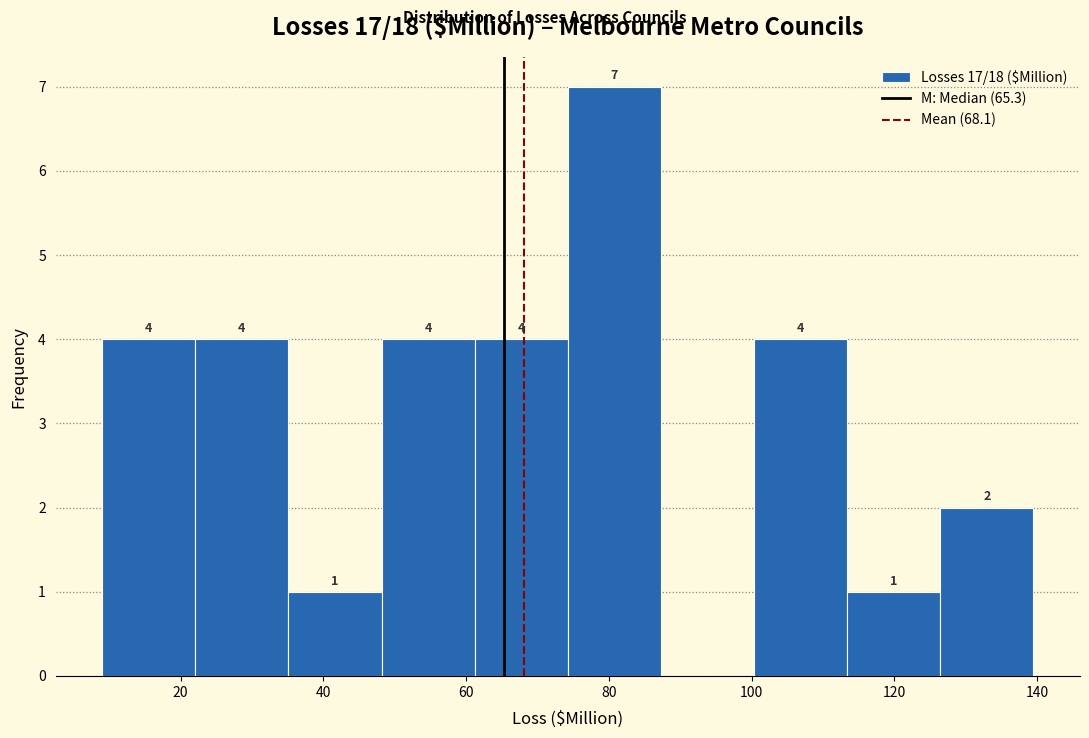

Over which range of the x-axis is the bar tallest?

74 to 88